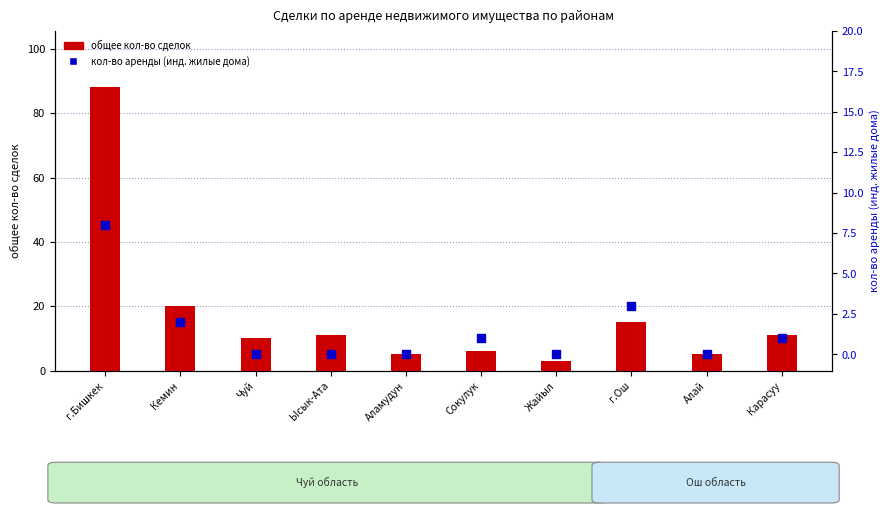

Is the value of кол-во аренды (инд. жилые дома) at Кемин greater than the value of общее кол-во сделок at Жайыл?

No